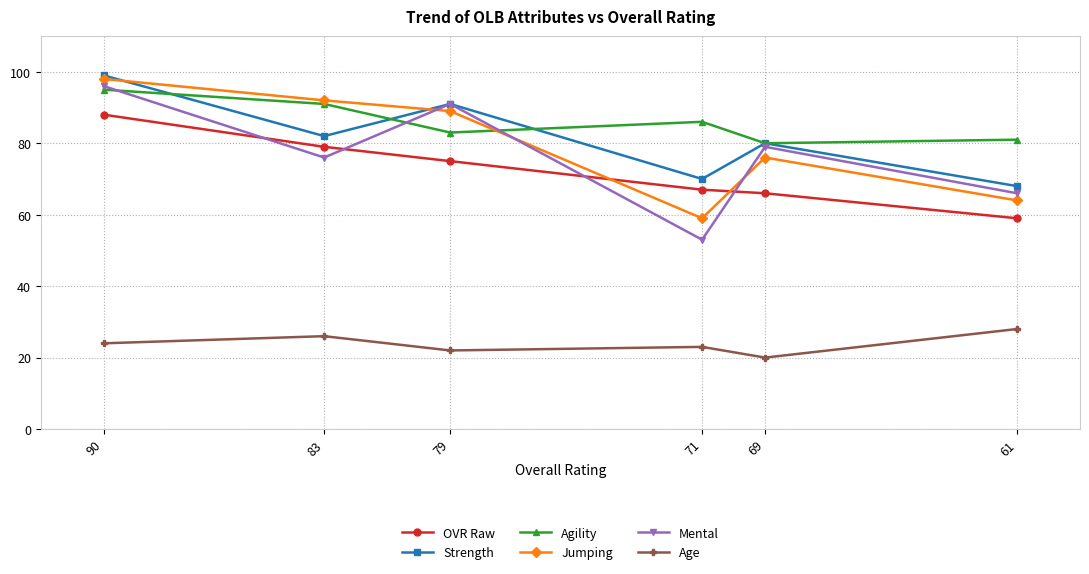

What is the average value of the Jumping series?

80